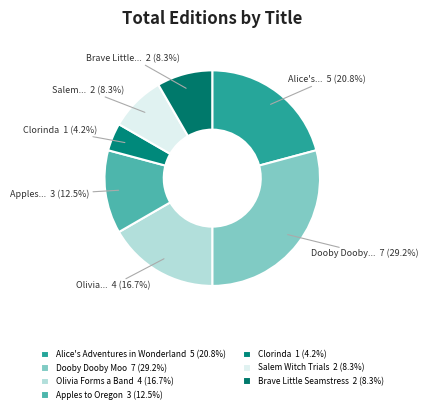

Combined, do Olivia Forms a Band and Clorinda account for over 50%?

No